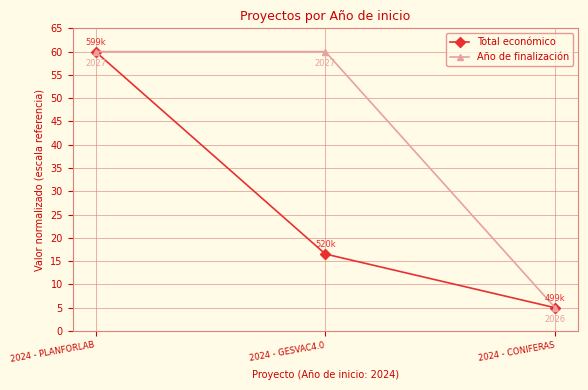

At which category is the sum across all series the highest?

2024 - PLANFORLAB